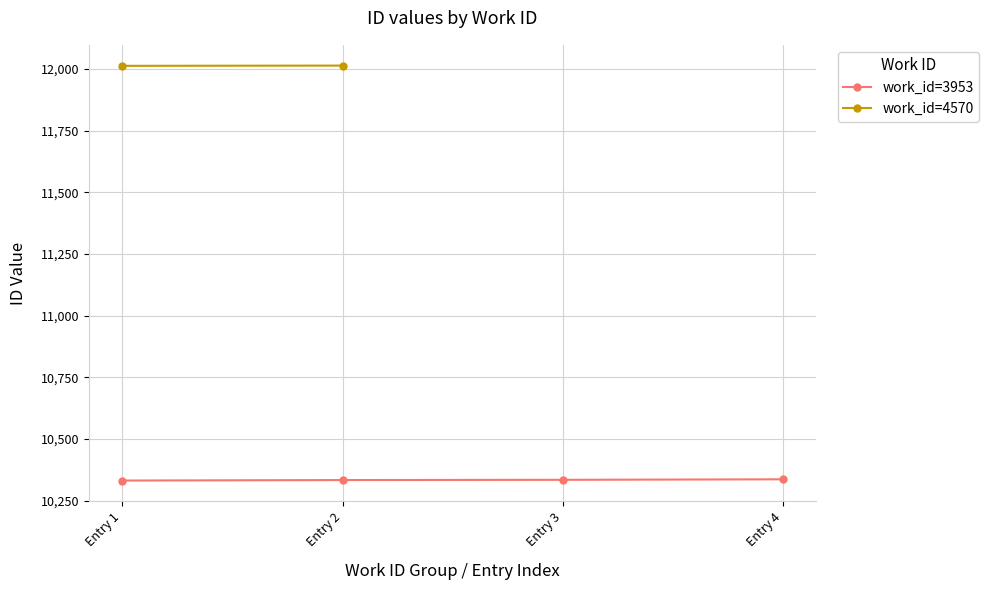

What is the change in value from Entry 1 to Entry 2?

+2